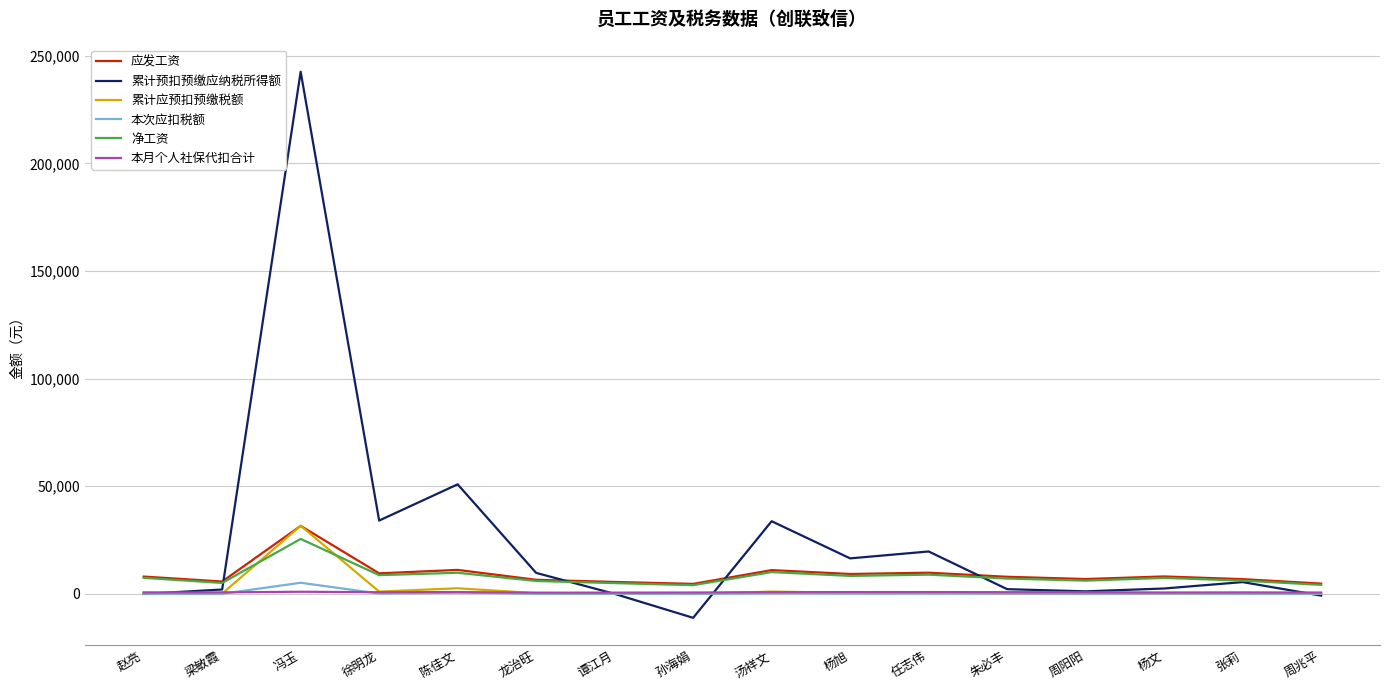

How many lines are shown in the chart?

6